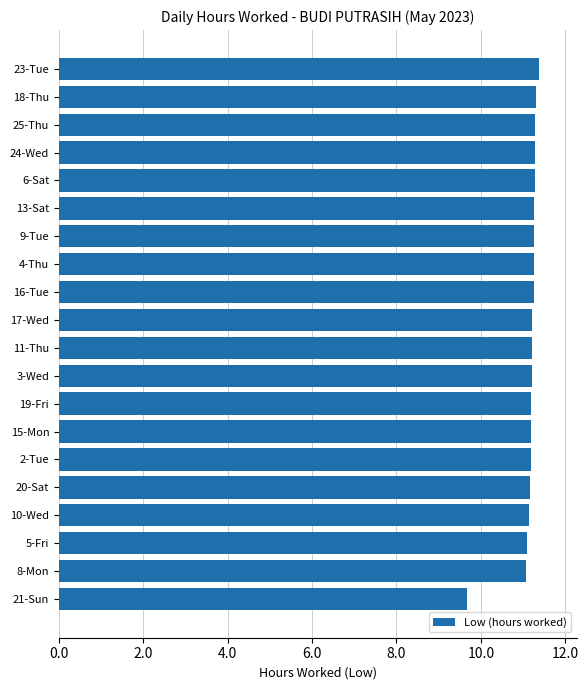

What is the minimum value shown in the chart?

9.7